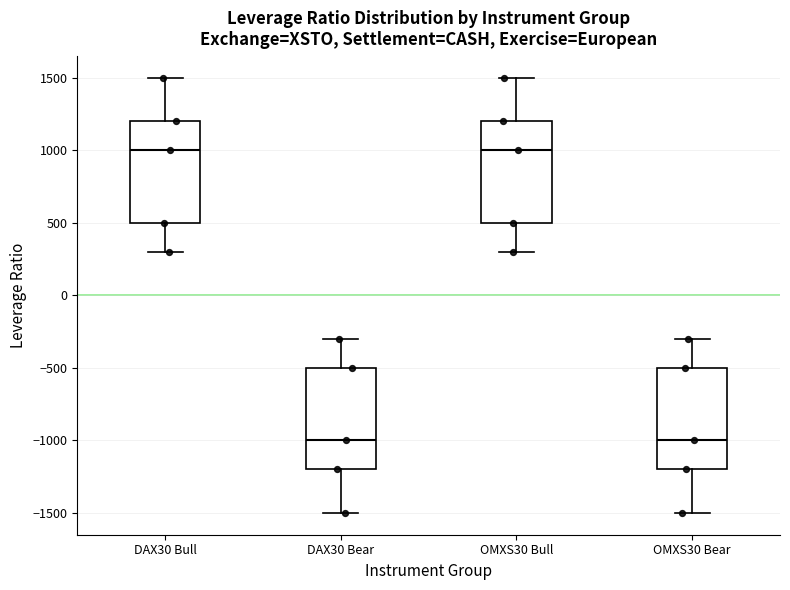

Where does the upper whisker of the box for OMXS30 Bull end on the y-axis? The values are not printed on the chart, so give them approximately, as read against the axis.

1500